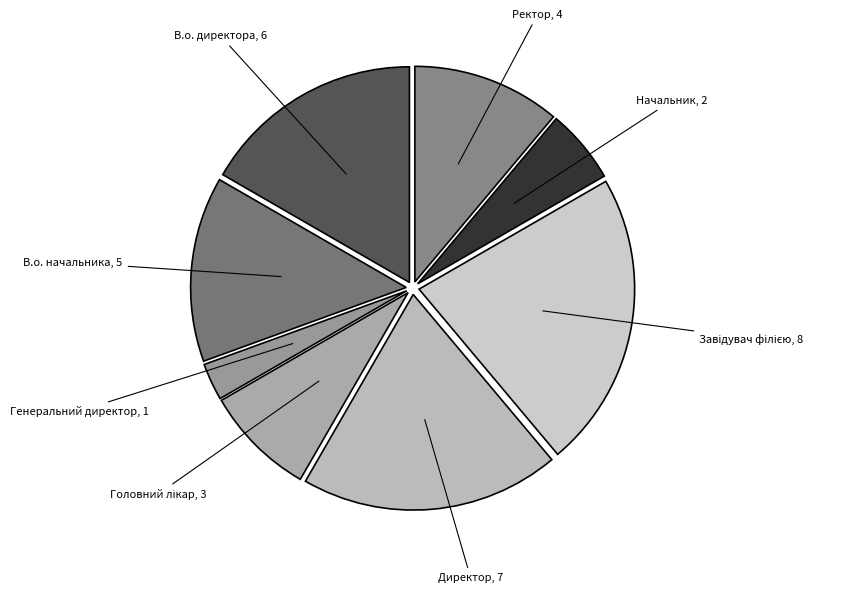

Is the sum of Генеральний директор and В.о. директора greater than half?

No